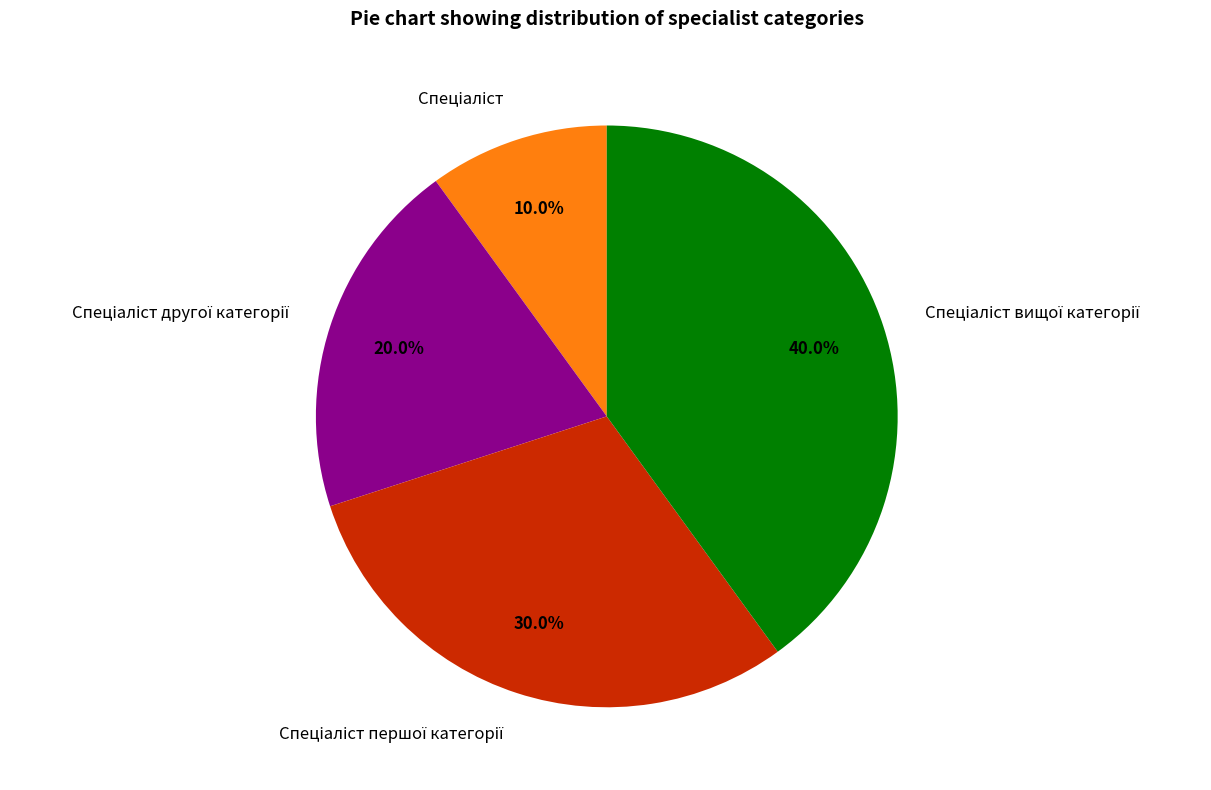

Is there a majority slice in this chart?

No